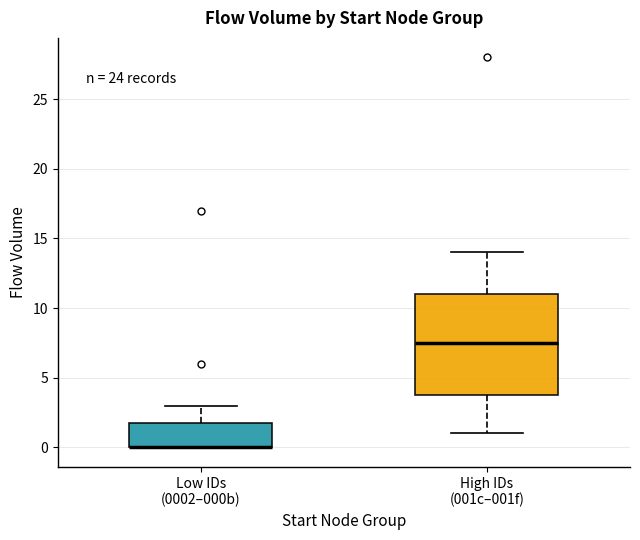

Reading left to right, read every box against the y-axis: the position of its median line, the range the box covers, and the ends of its whiskers. The values are not printed on the chart, so give them approximately, as read against the axis.

Low IDs (0002–000b): median 0.0 (drawn on the box's lower edge), box 0.0 to 2.0, whiskers 0.0 to 3.0
High IDs (001c–001f): median 7.5, box 4.0 to 11.0, whiskers 1.0 to 14.0